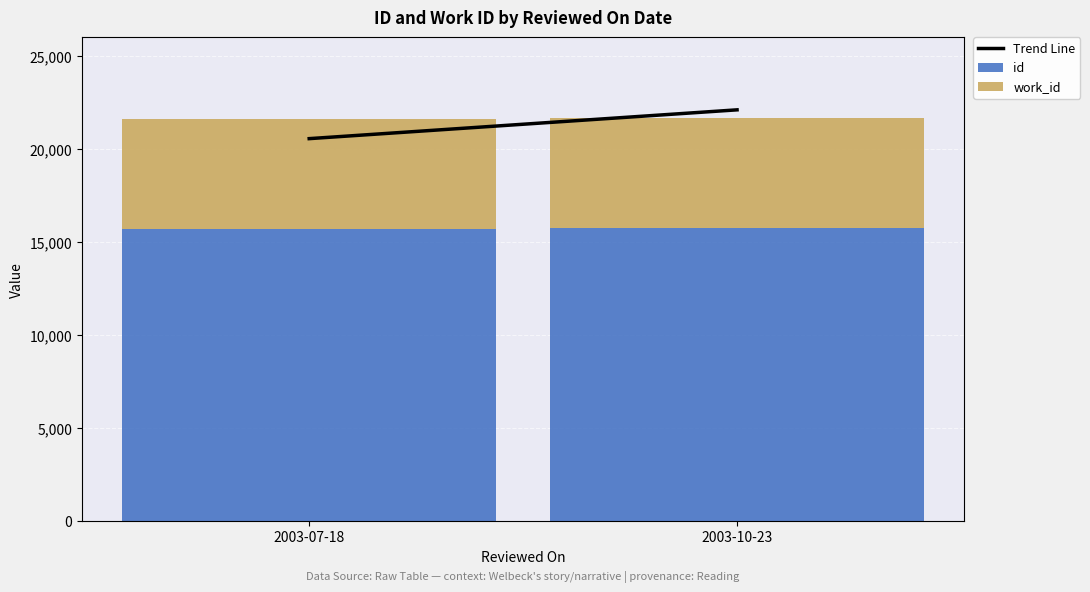

The value of id at 2003-10-23 is 15758. True or false?

True